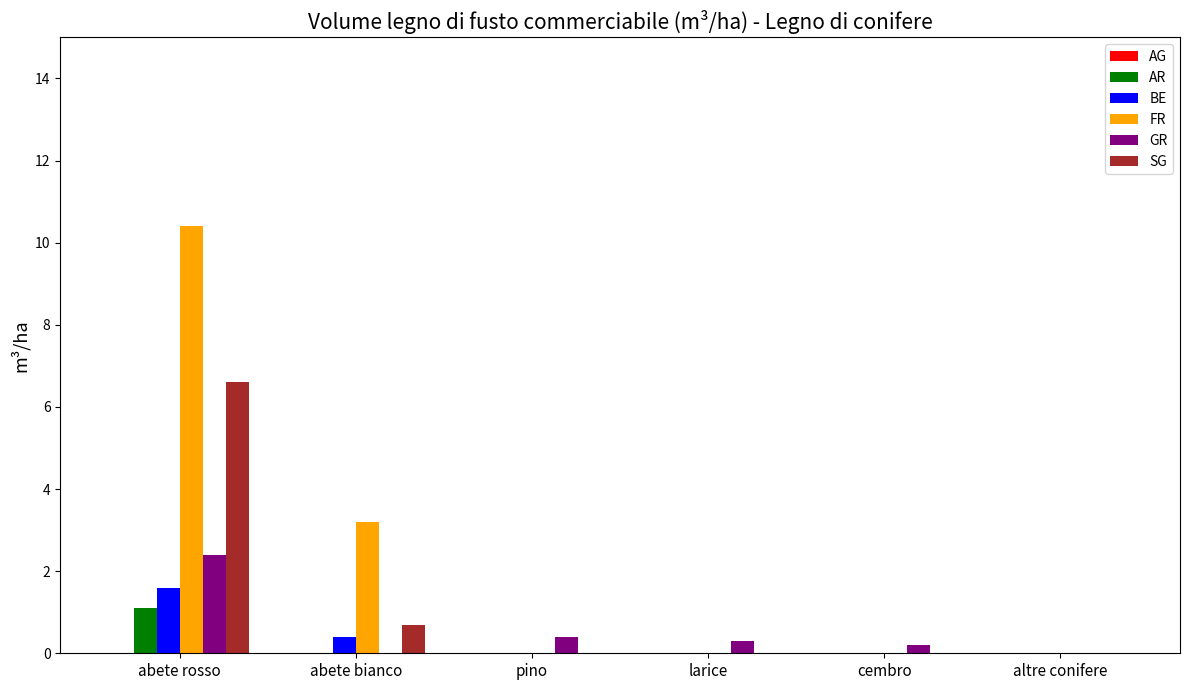

Is it true that AR equals 1.1 at abete rosso?

True